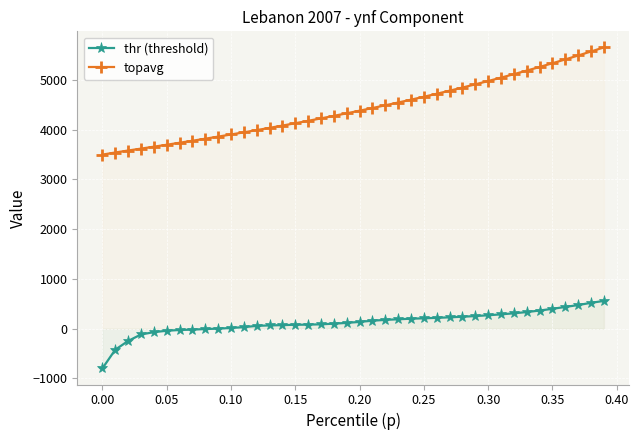

Is this an area chart (filled region under the line)?

No